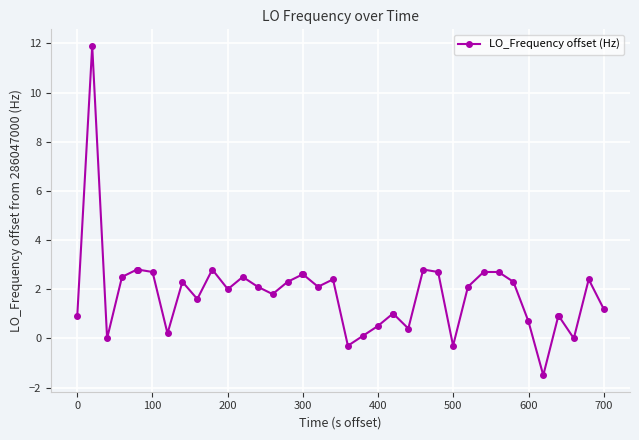

What is the greatest value displayed?

11.9